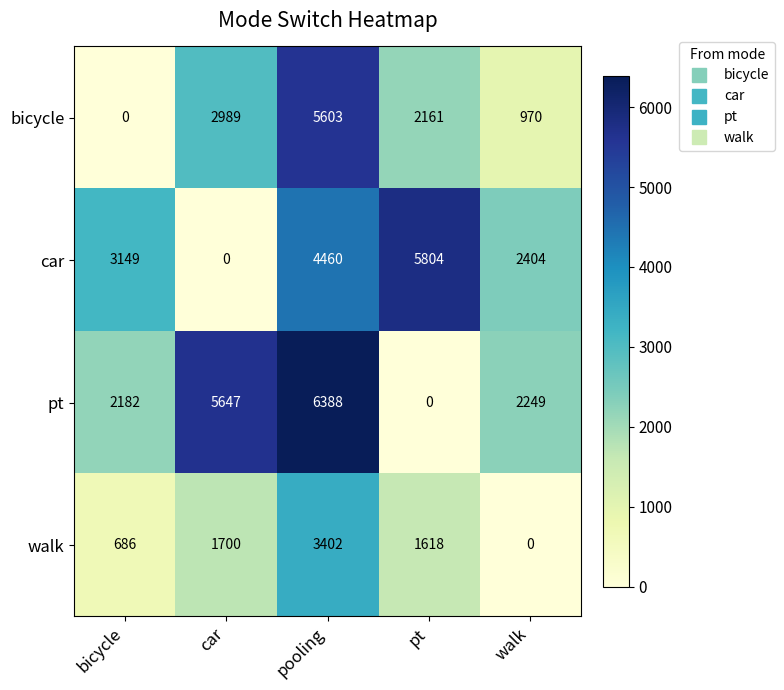

Reading right to left, transcribe all the data shown in this chart.

bicycle: 970	2161	5603	2989	0
car: 2404	5804	4460	0	3149
pt: 2249	0	6388	5647	2182
walk: 0	1618	3402	1700	686